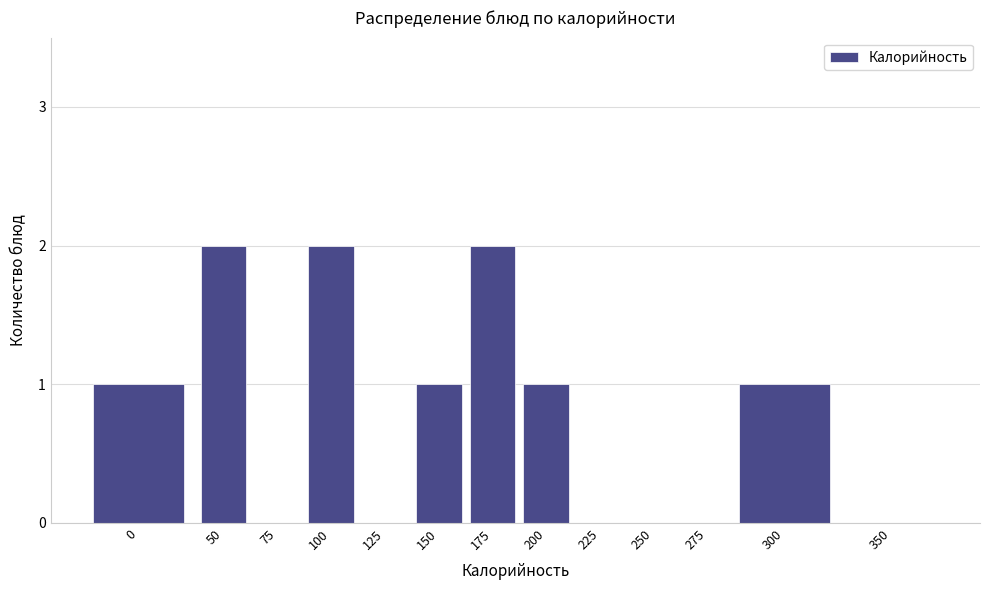

Reading left to right, list all the values displayed in this chart.

0=1	50=2	75=0	100=2	125=0	150=1	175=2	200=1	225=0	250=0	275=0	300=1	350=0